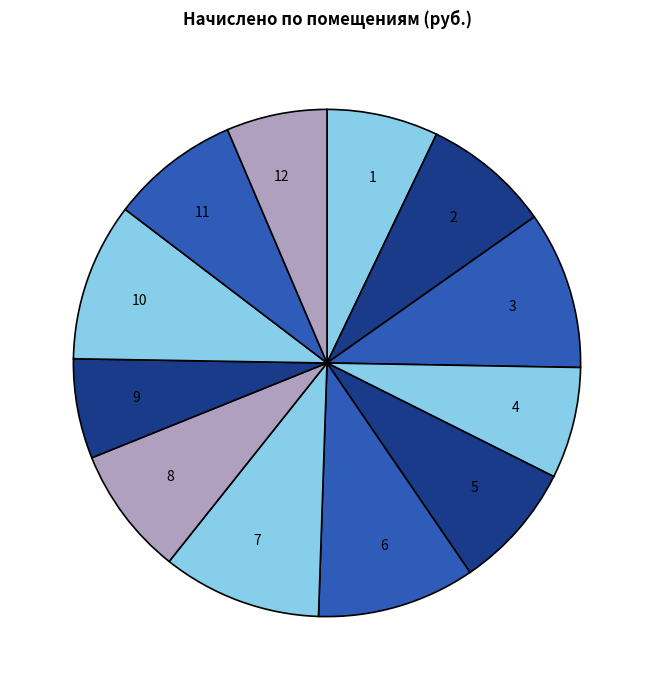

The 1 slice represents 19% of the pie. True or false?

False